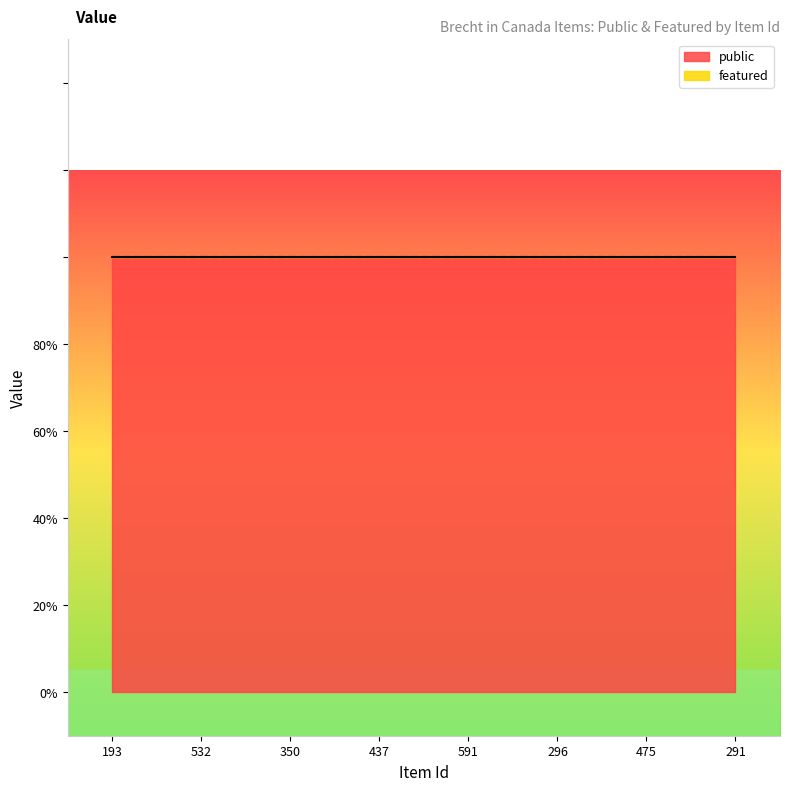

Between 291 and 475, which is larger?

291